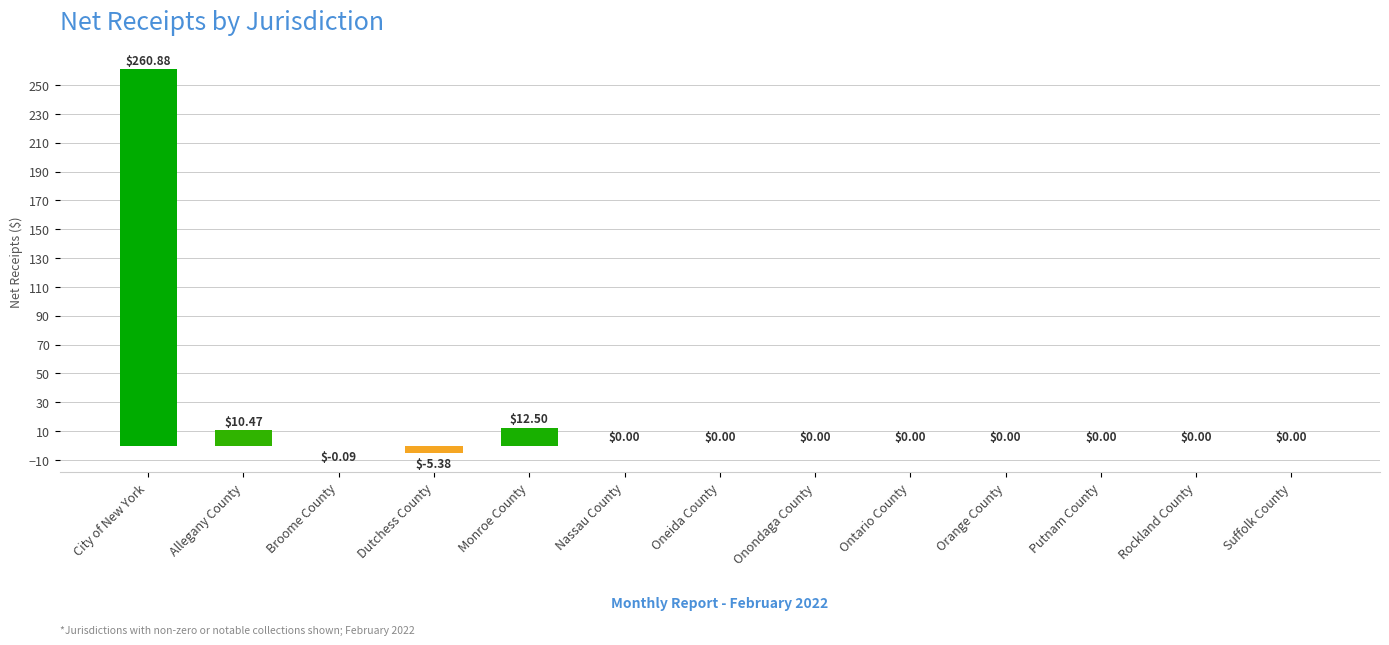

What is the sum of all values?

278.4